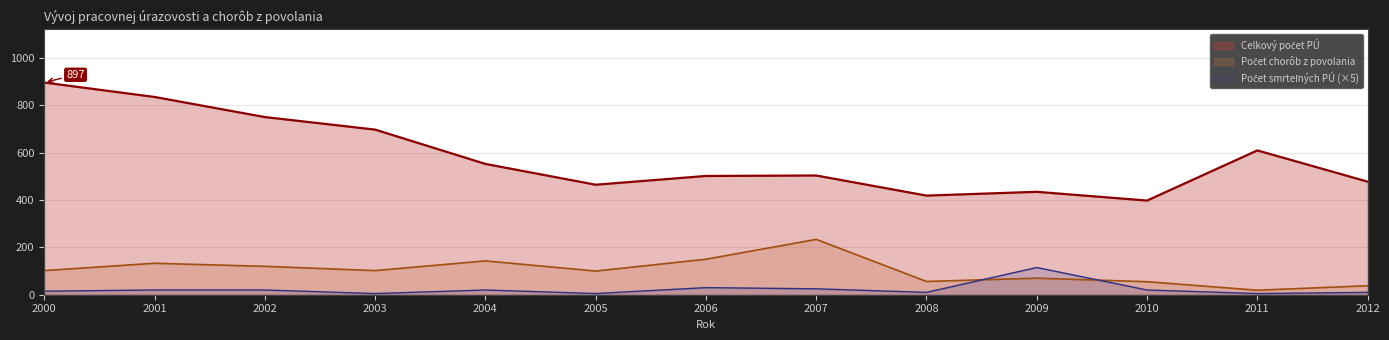

How many data points in Celkový počet PÚ are less than 504?

6